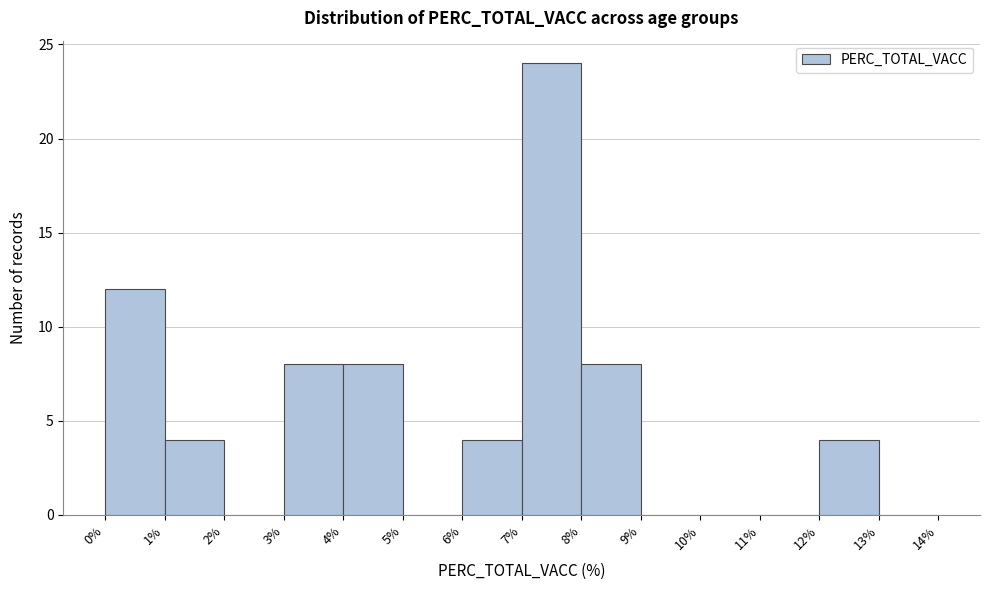

How tall is the bar that spans 6% to 7% on the x-axis? The values are not printed on the chart, so give them approximately, as read against the axis.

4